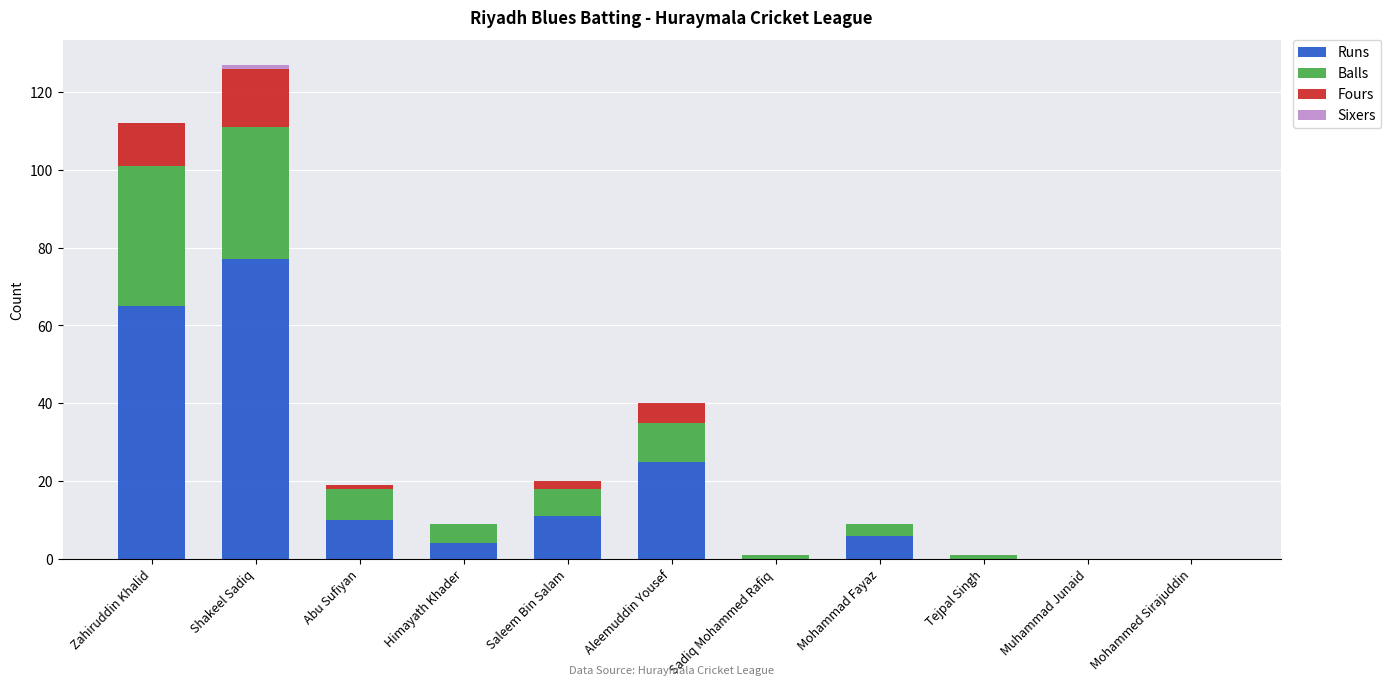

What is the sum of all Runs values?

198